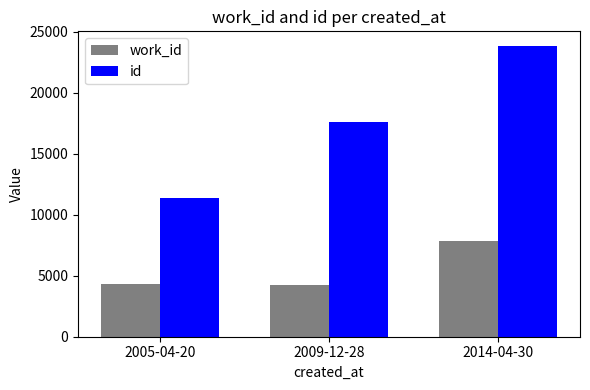

Is the value of id at 2005-04-20 greater than the value of work_id at 2009-12-28?

Yes